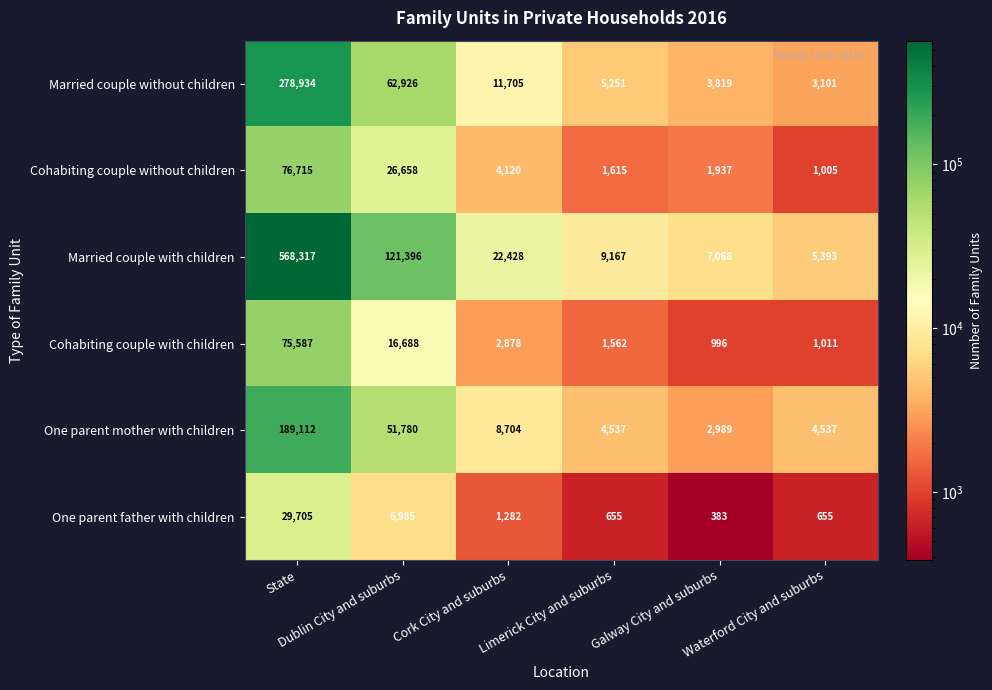

What is the difference between the second highest and minimum values in the Married couple with children series?

116003